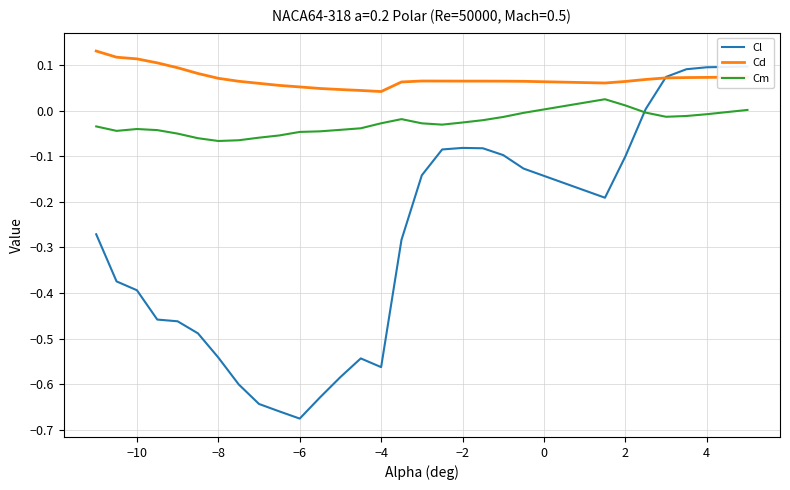

Which series has the widest spread of values?

Cl